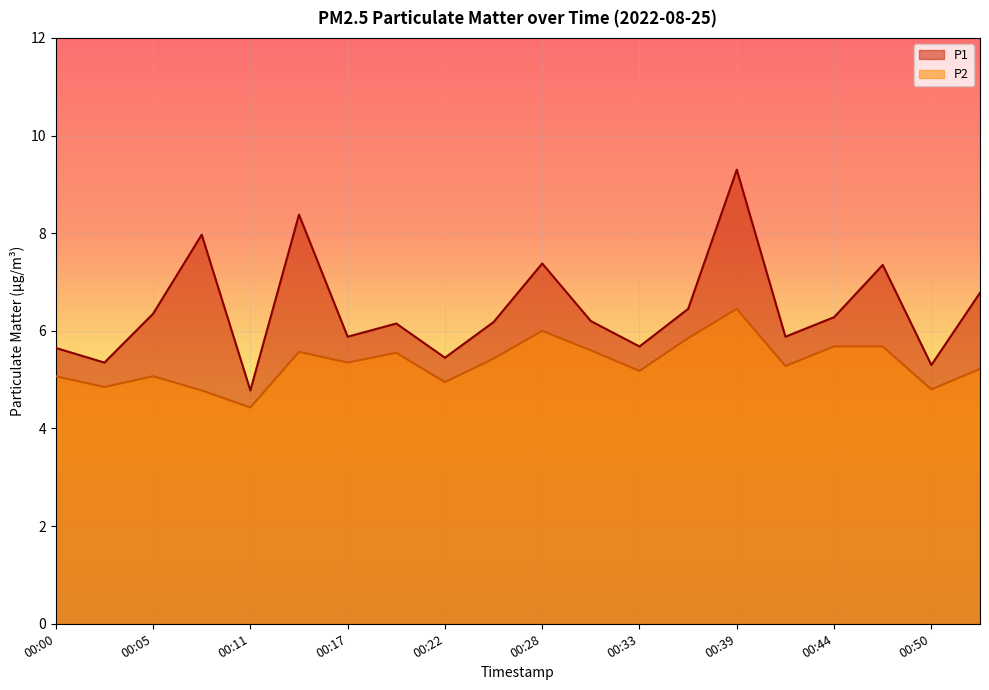

The P1 series shows 9.3 at 00:39. True or false?

True